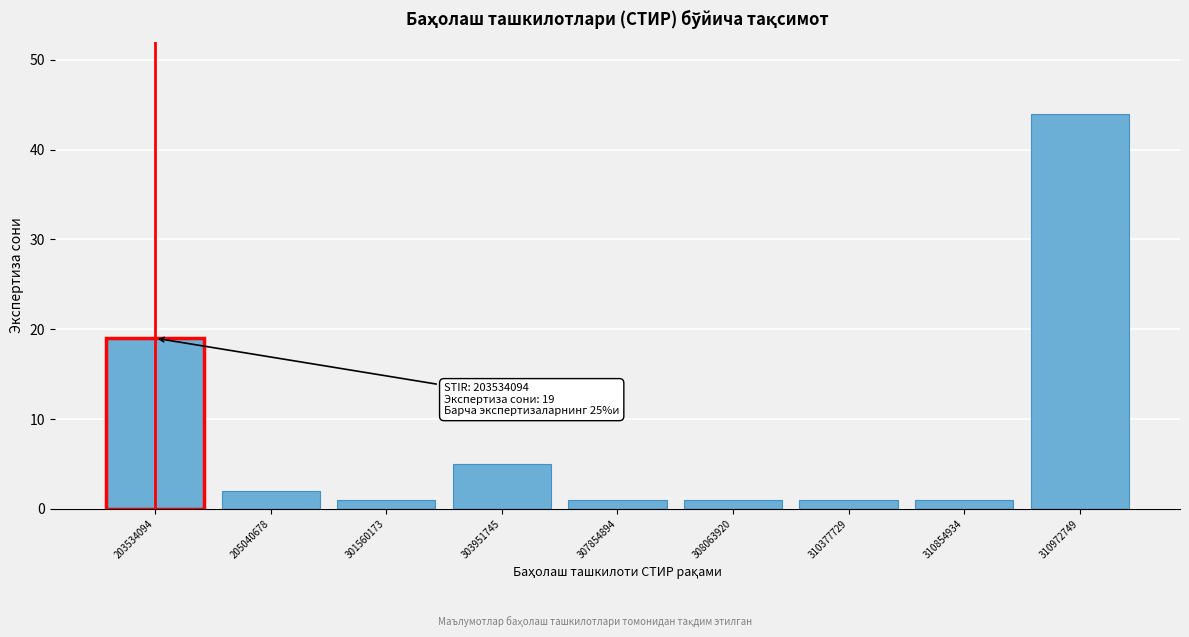

Reading right to left, extract all data points from this chart.

310972749=44	310854934=1	310377729=1	308063920=1	307854894=1	303951745=5	301560173=1	205040678=2	203534094=19